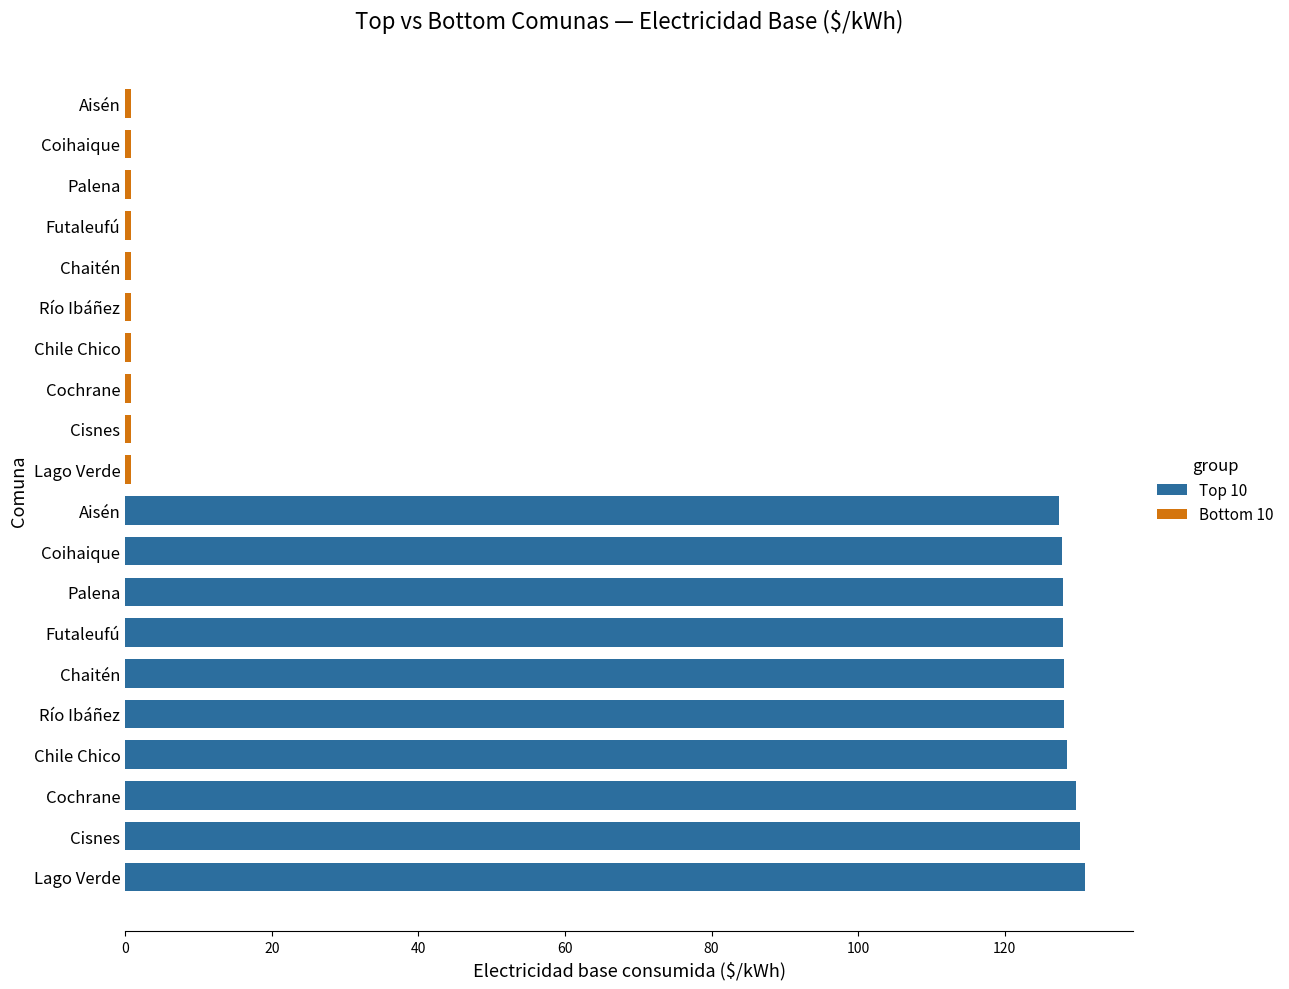

Rank the series at 100 from lowest to highest value.

Bottom 10, Top 10